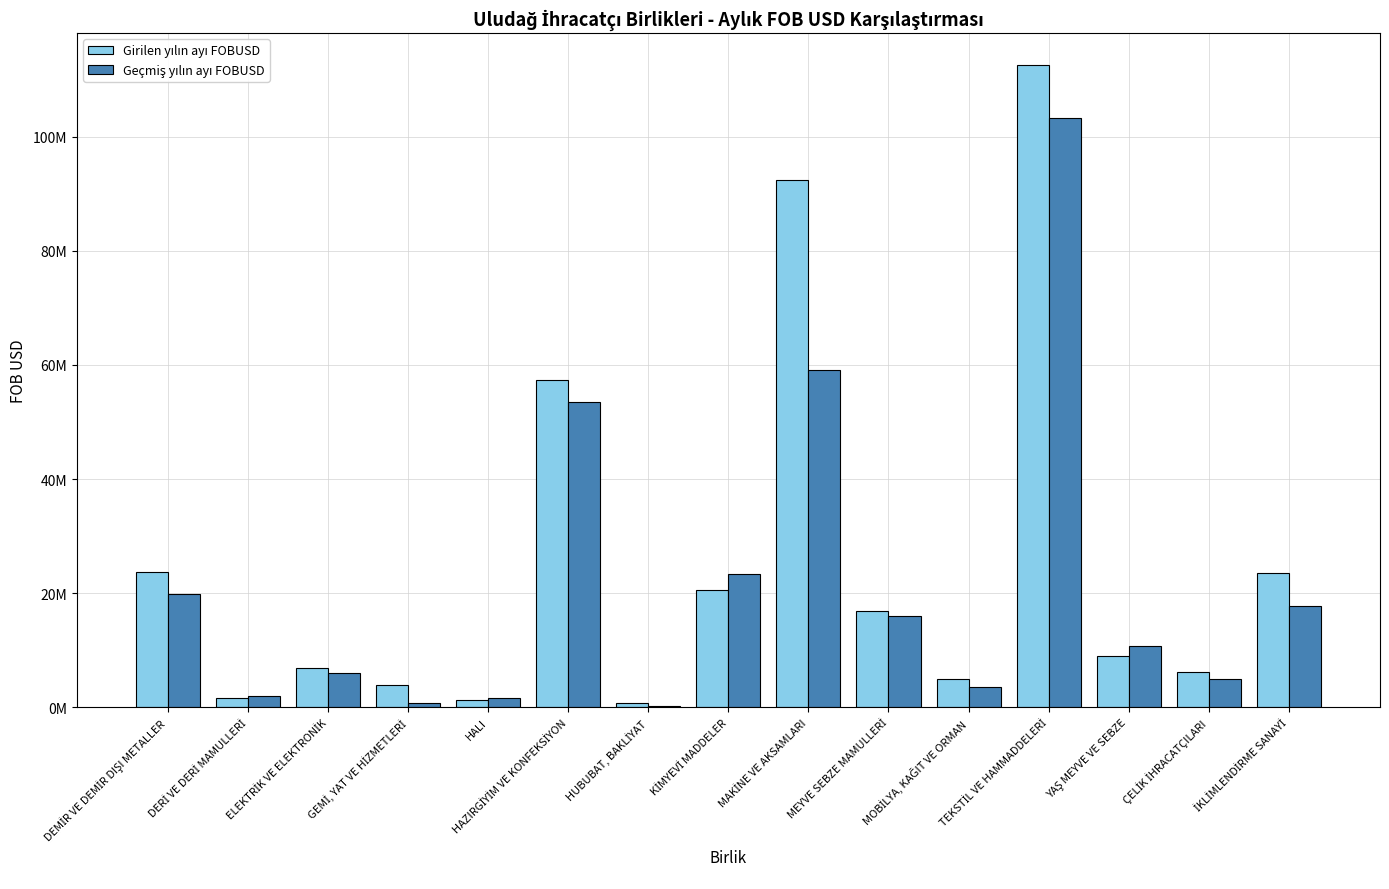

What is the difference between the second highest and minimum values in the Geçmiş yılın ayı FOBUSD series?

58926966.9